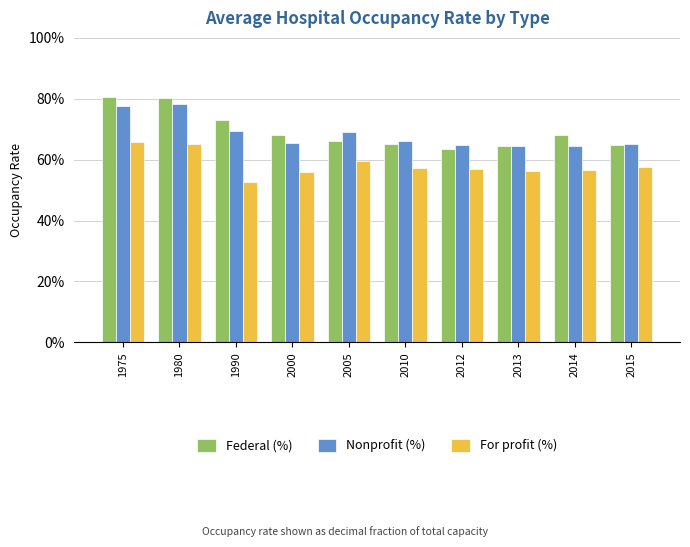

What is the difference between the maximum and minimum values in the Nonprofit (%) series?

0.1